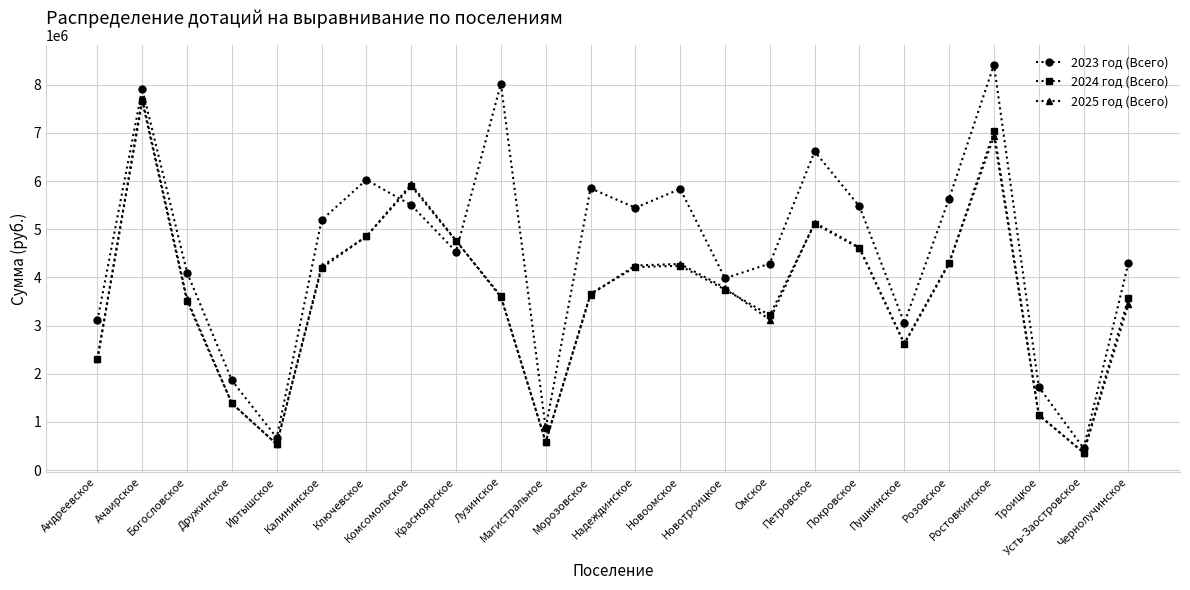

Which series has the largest total across all categories?

2023 год (Всего)